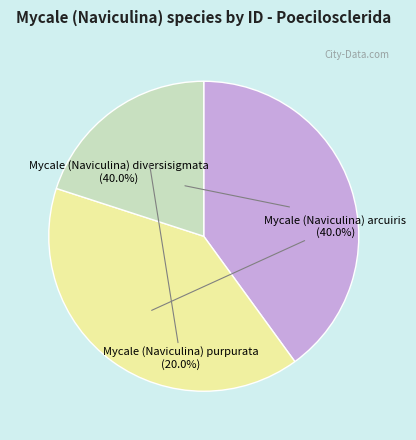

Is there a majority slice in this chart?

No